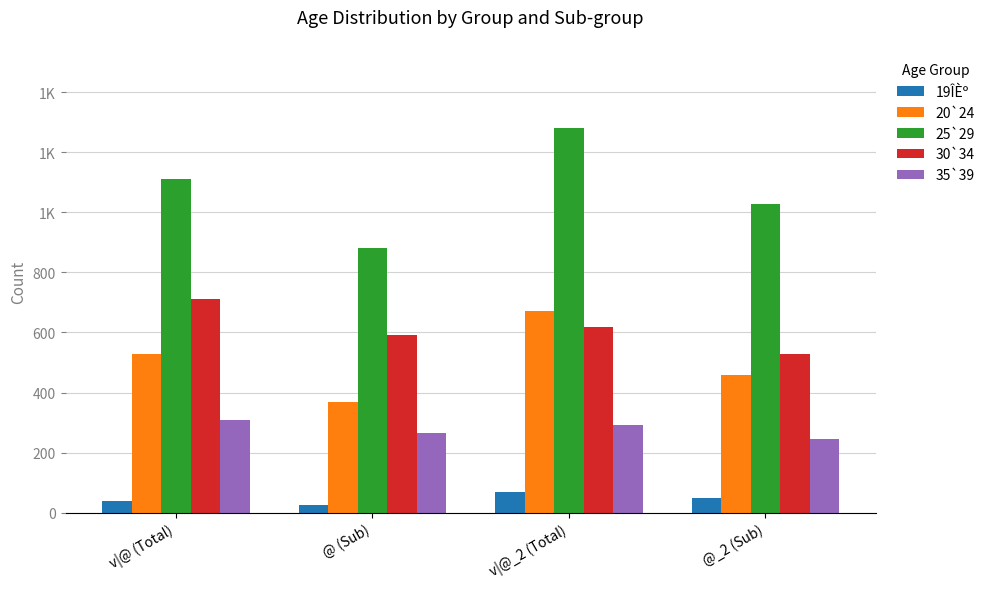

Does the chart contain any negative values?

No